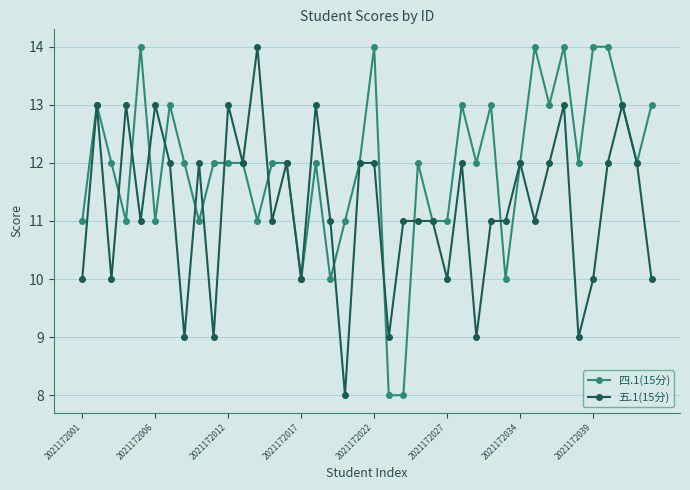

What is the lowest value of the 五.1(15分) series?

8